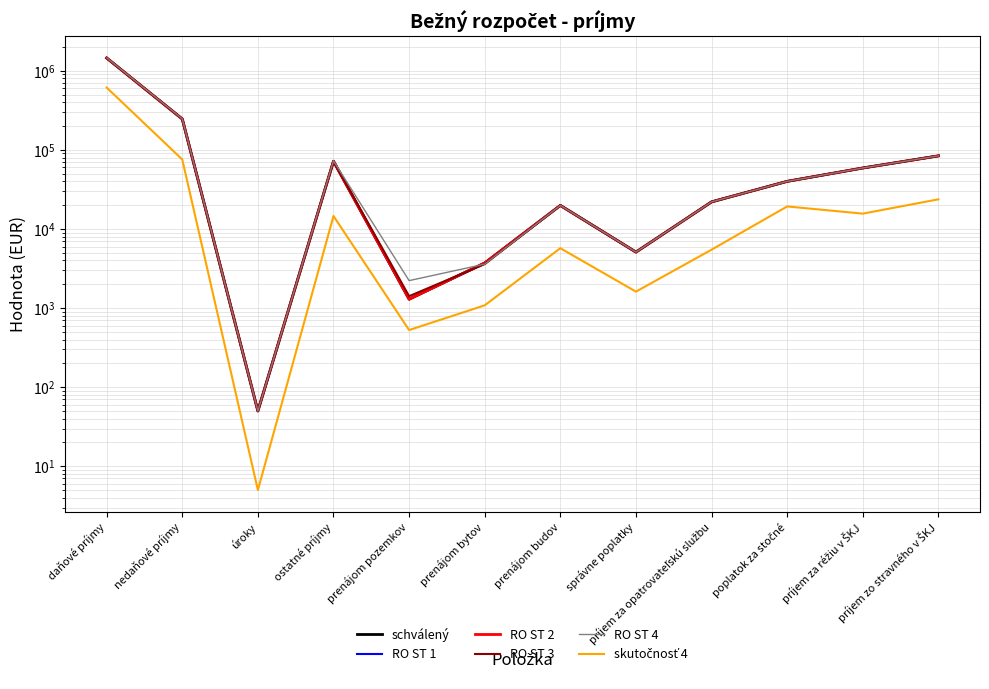

In RO ST 4, how many points are higher than both neighbors (excluding endpoints)?

2